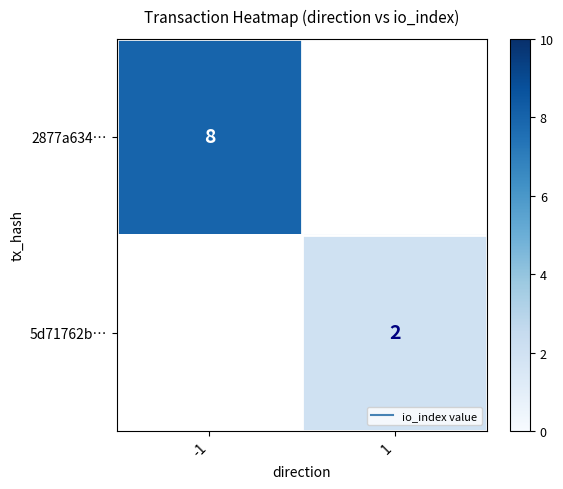

Which category has the lowest value across all series?

1